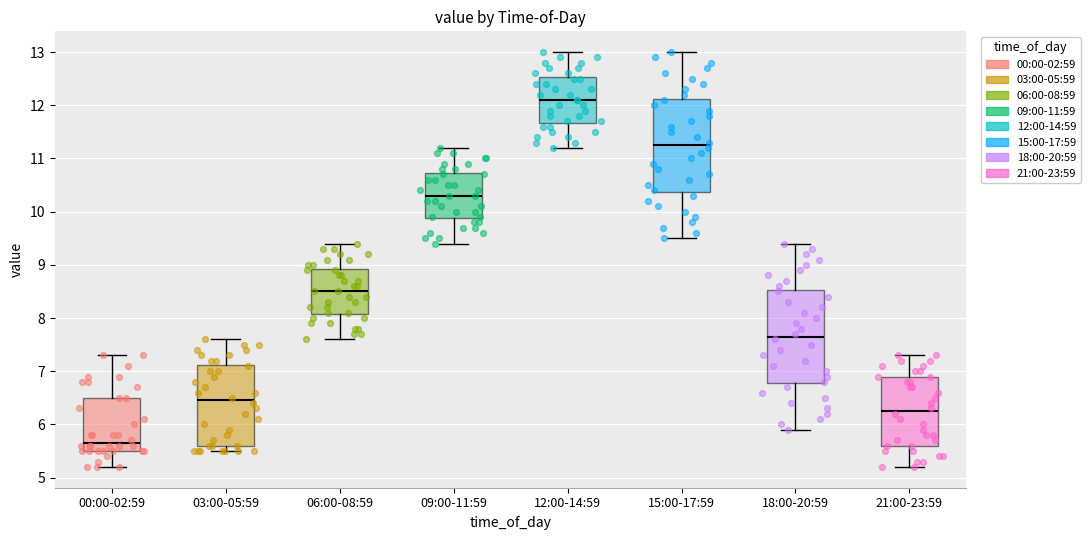

Which box's median line is the lowest?

00:00-02:59